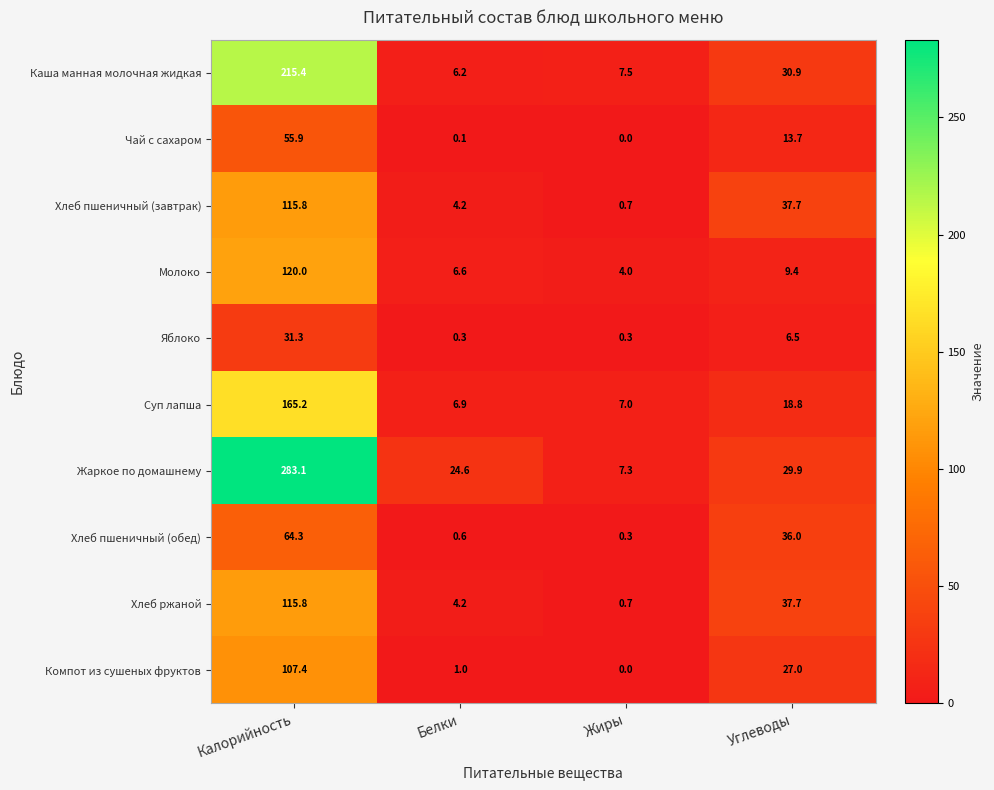

What is the lowest value of the Жаркое по домашнему series?

7.3